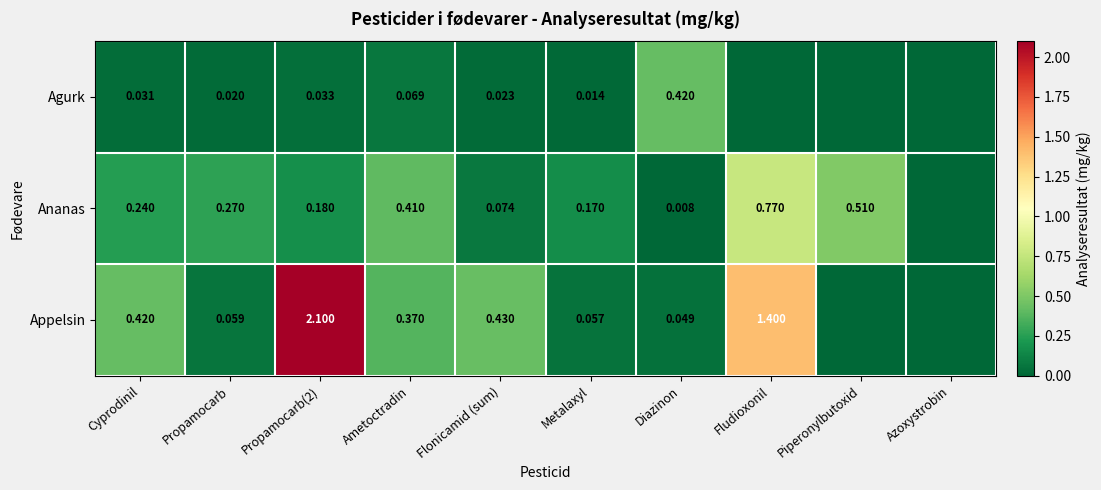

At Flonicamid (sum), list the series in order from smallest to largest.

Agurk, Ananas, Appelsin